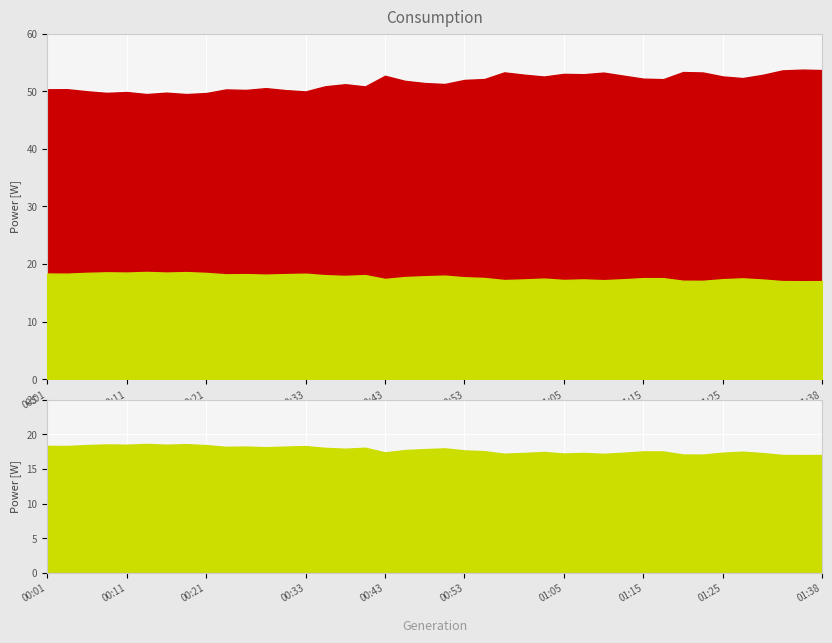

The value of humidity at 01:08 is 87.4. True or false?

False